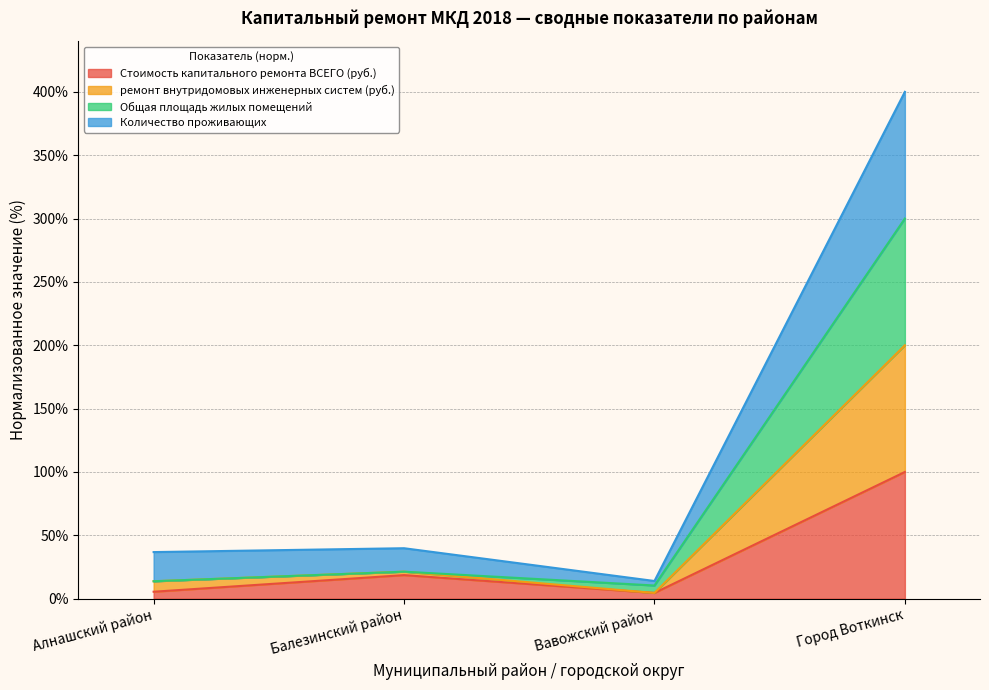

In Общая площадь дома, how many points are higher than both neighbors (excluding endpoints)?

1